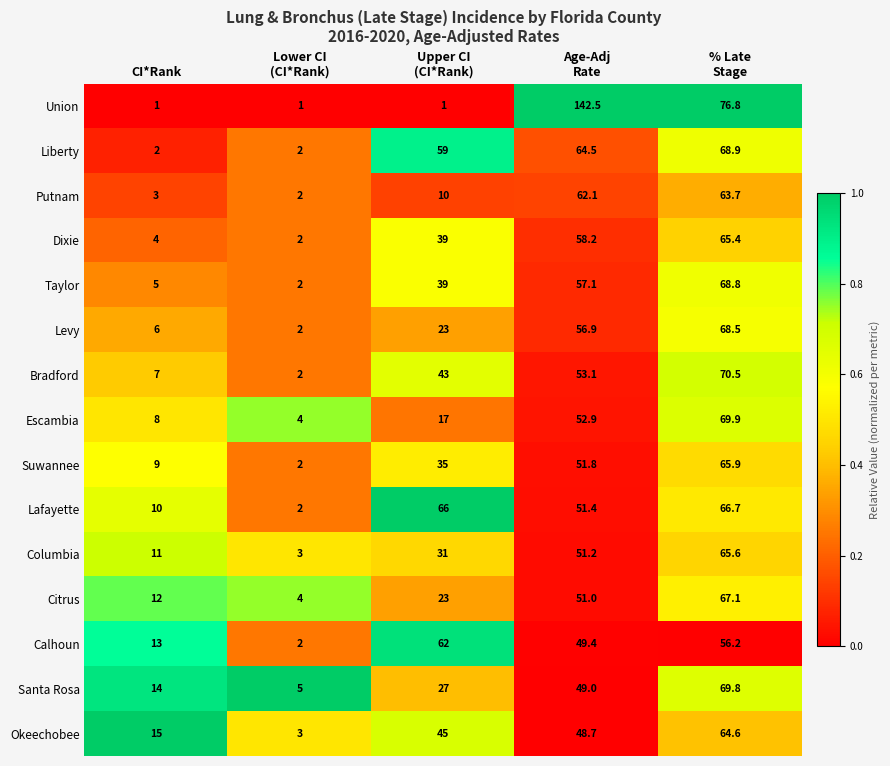

What is the difference between the maximum and minimum values in the Calhoun series?

60.0